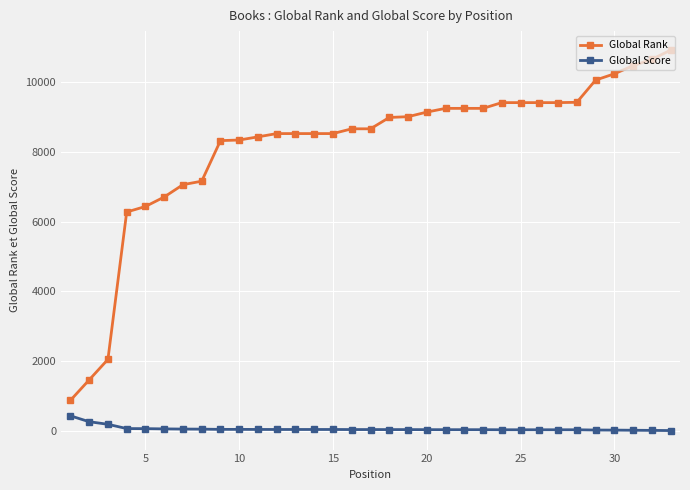

Which series has the widest spread of values?

Global Rank